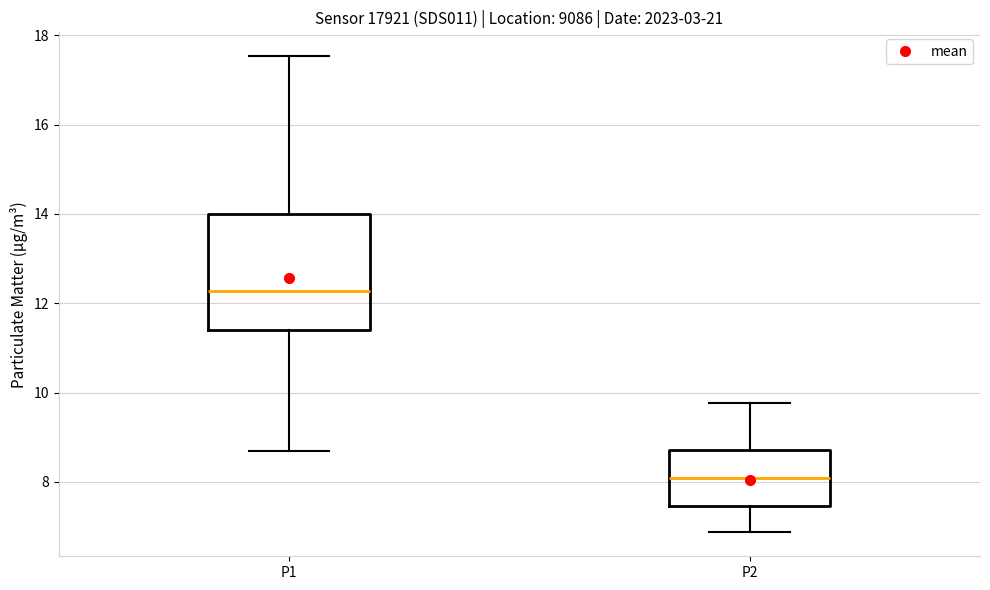

Reading left to right, transcribe this box plot: for each box, give where its median line is, the range the box spans, and where its two whiskers end, as read against the y-axis. The values are not printed on the chart, so give them approximately, as read against the axis.

P1: median 12.2, box 11.4 to 14.0, whiskers 8.8 to 17.6
P2: median 8.0, box 7.4 to 8.8, whiskers 6.8 to 9.8